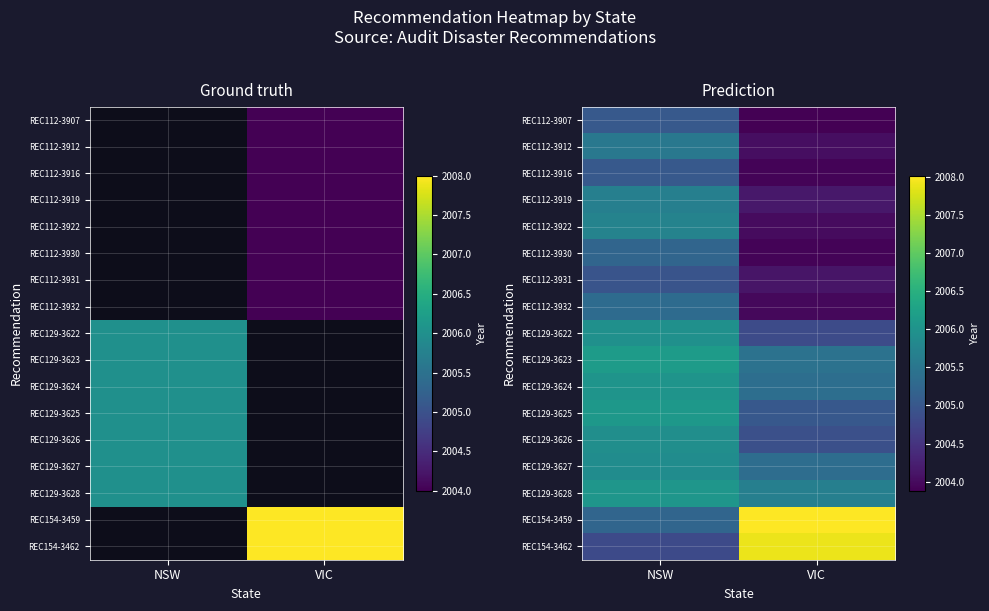

What is the total value across all series at VIC?

34084.4